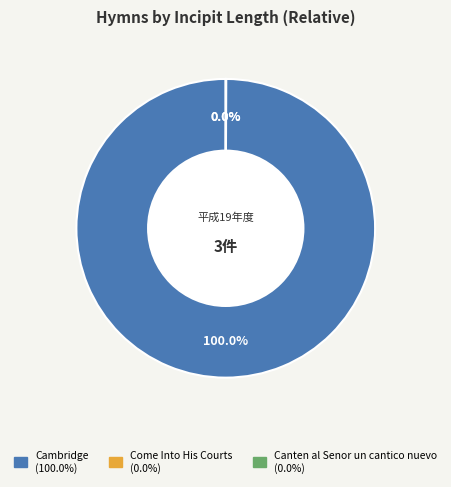

True or false: Canten al Senor un cantico nuevo accounts for 9% of the total.

False